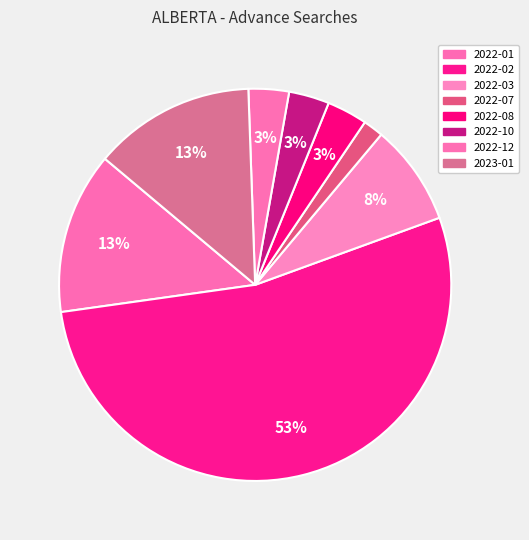

Count the number of slices in the pie.

8